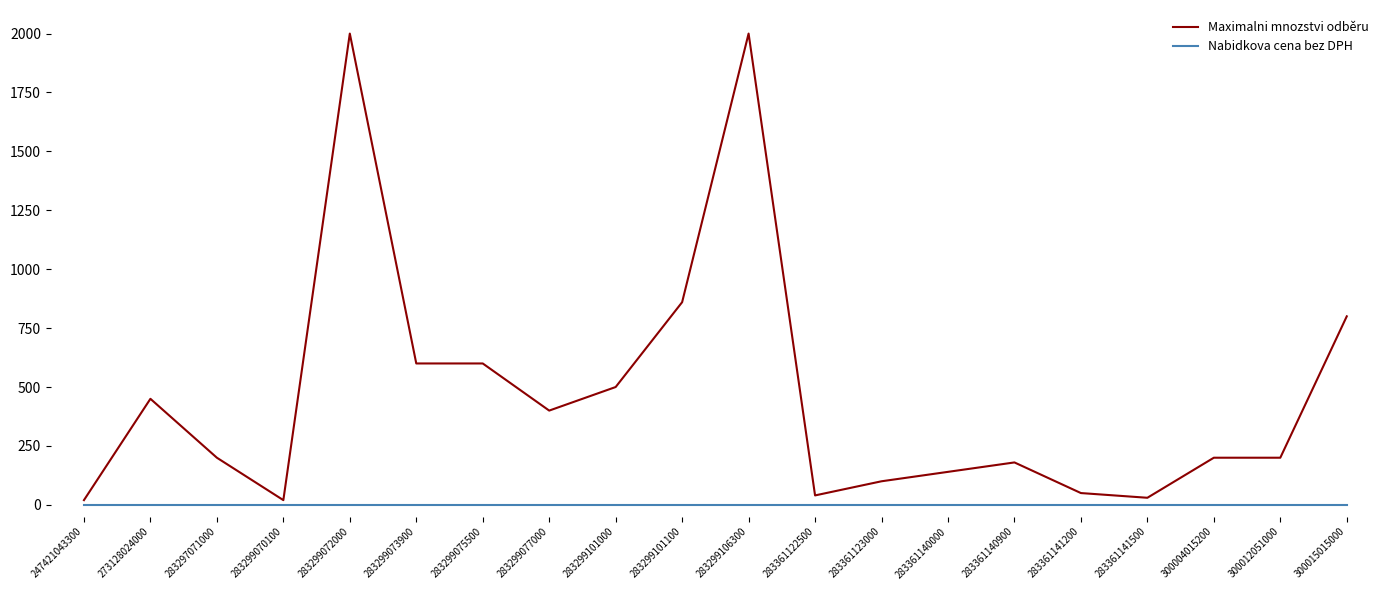

What is the greatest value displayed?

2000